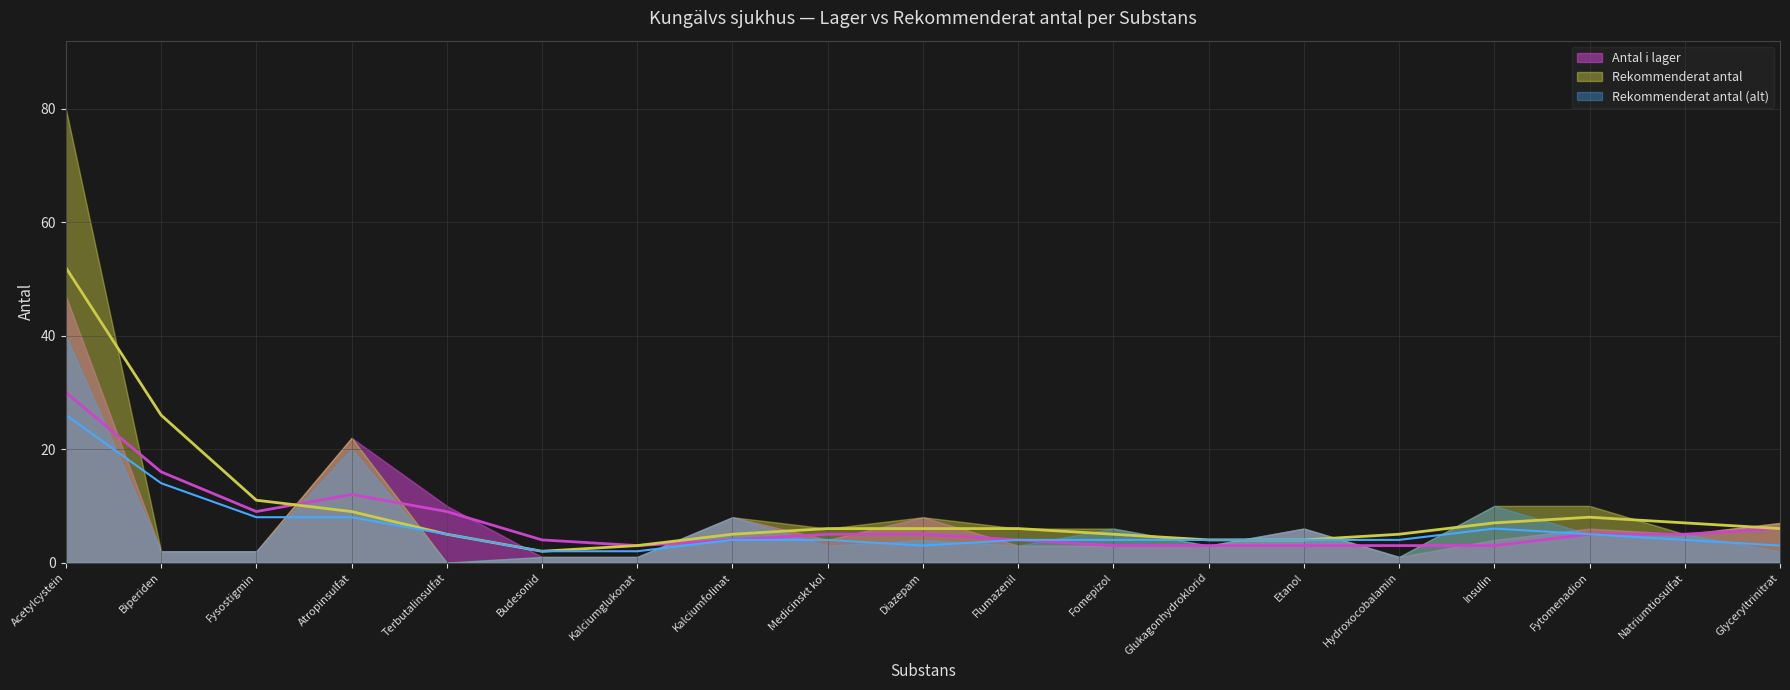

True or false: Antal i lager has a value of 47 at Acetylcystein.

True